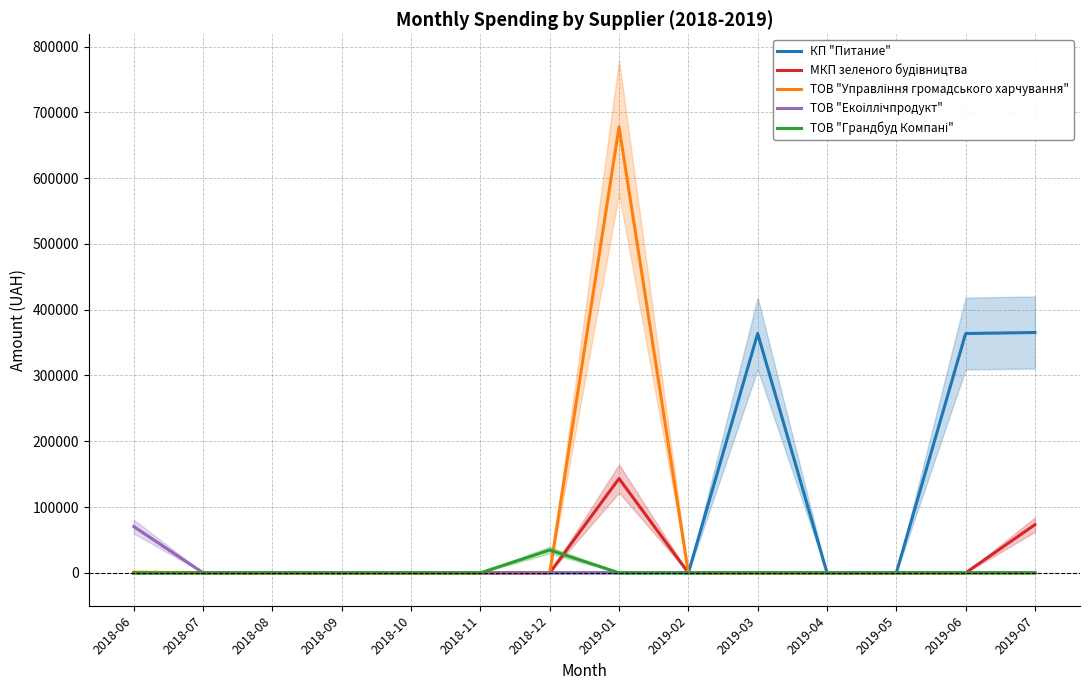

Between 2018-09 and 2018-06, which is larger?

2018-09